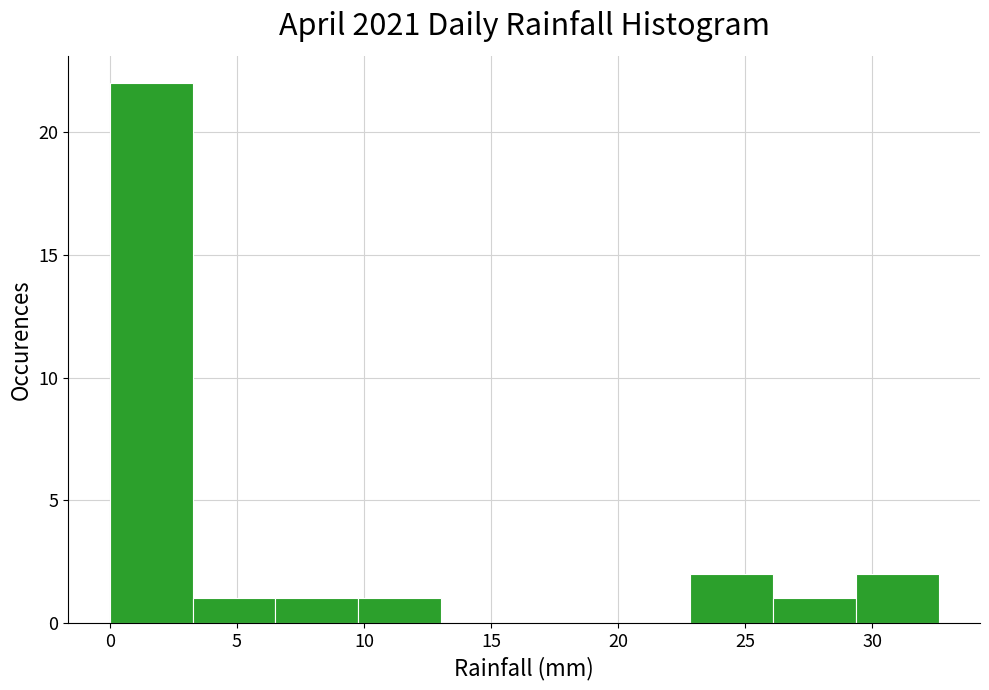

Reading left to right, transcribe this chart: for each bar, give the range it covers on the x-axis and its height. Neither the bar edges nor the heights are printed on the chart, so give them approximately, as read against the axes.

0.0 to 3.5: 22
3.5 to 6.5: 1
6.5 to 10.0: 1
10.0 to 13.0: 1
13.0 to 16.5: 0
16.5 to 19.5: 0
19.5 to 23.0: 0
23.0 to 26.0: 2
26.0 to 29.5: 1
29.5 to 32.5: 2